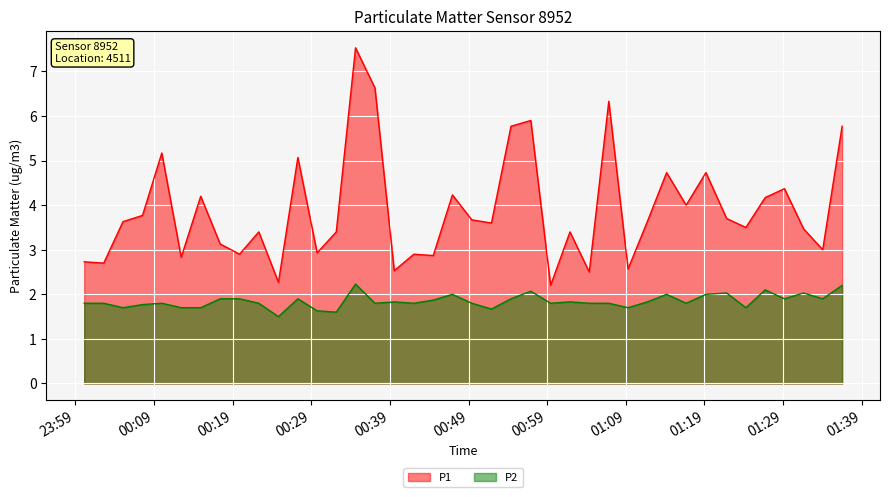

At which category is the sum across all series the highest?

2023-07-13T00:34:38